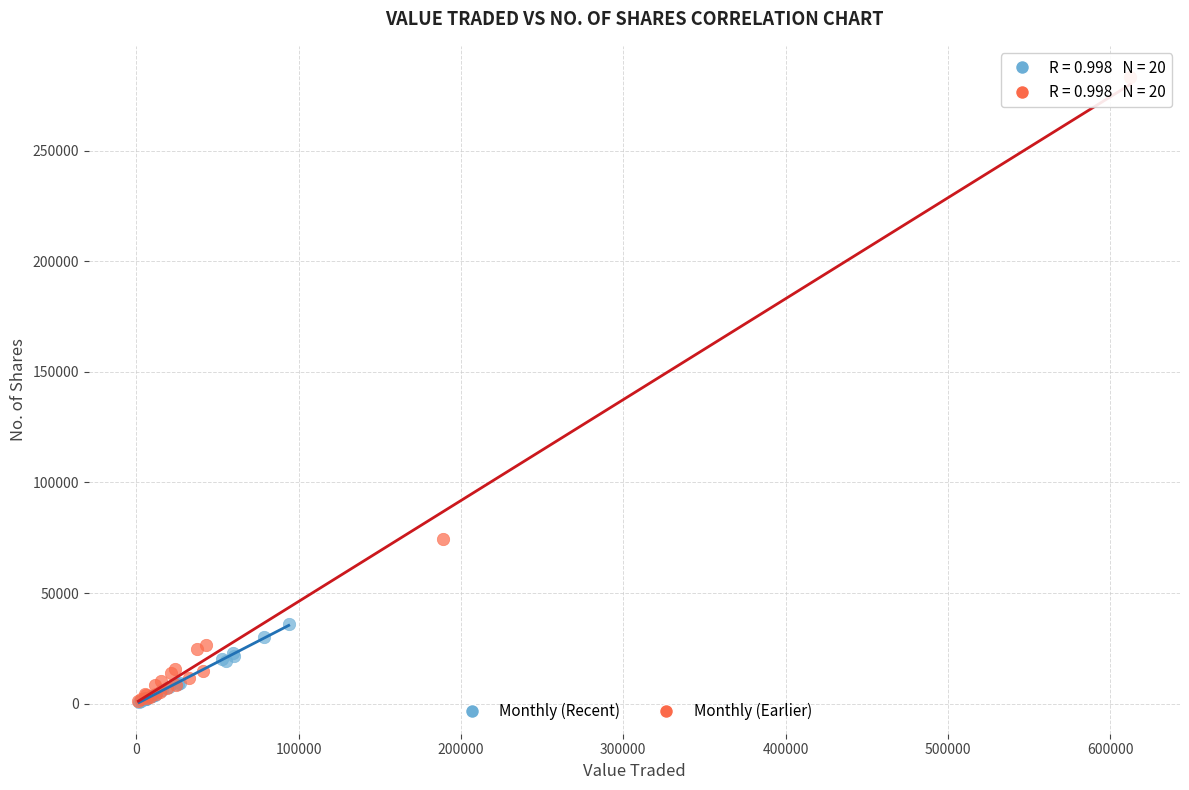

Which series has the widest spread of Y values?

Monthly (Earlier)